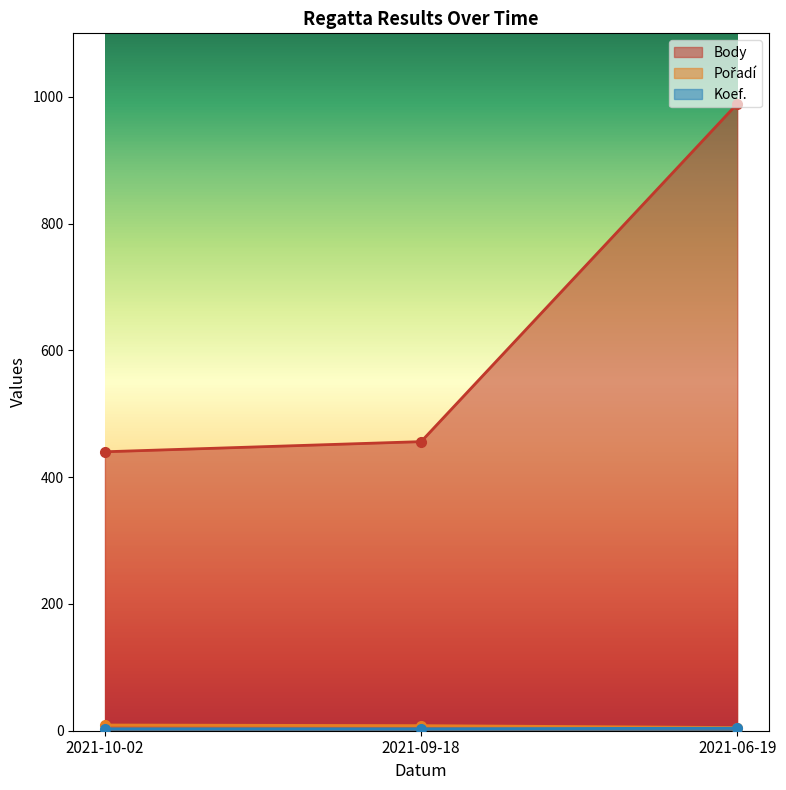

What is the sum of all Koef. values?

10